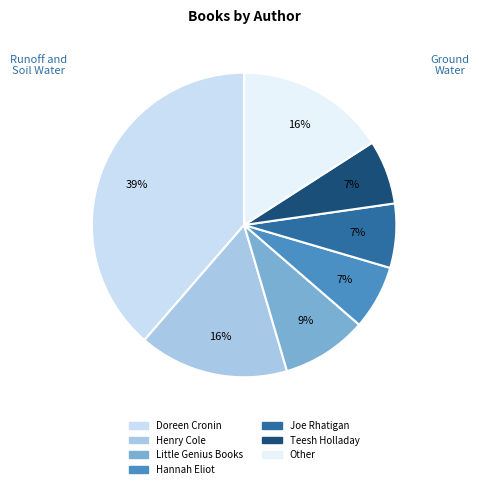

How many slices are in this pie chart?

7